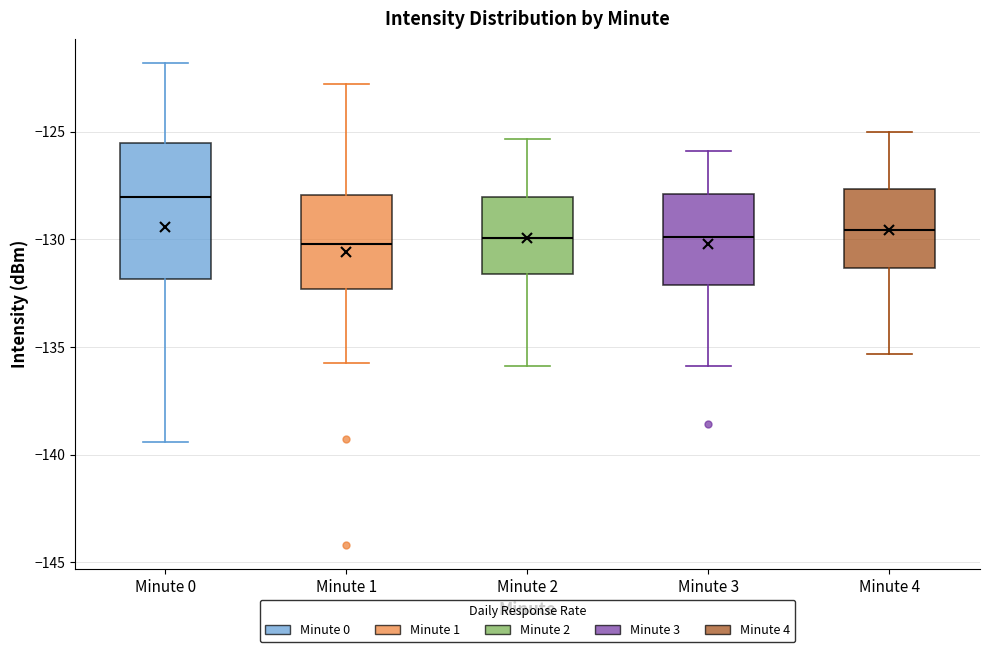

Which box is the tallest, from its lower edge to its upper edge?

Minute 0